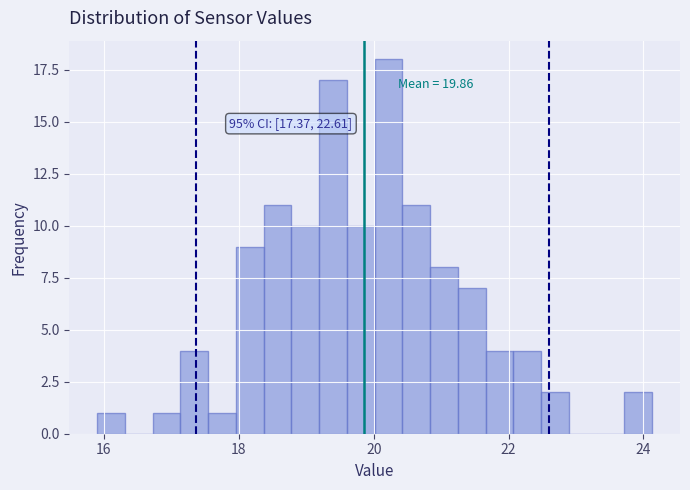

Around what value on the x-axis is the tallest bar? Give the approximate position of its centre, as read against the axis.

20.2